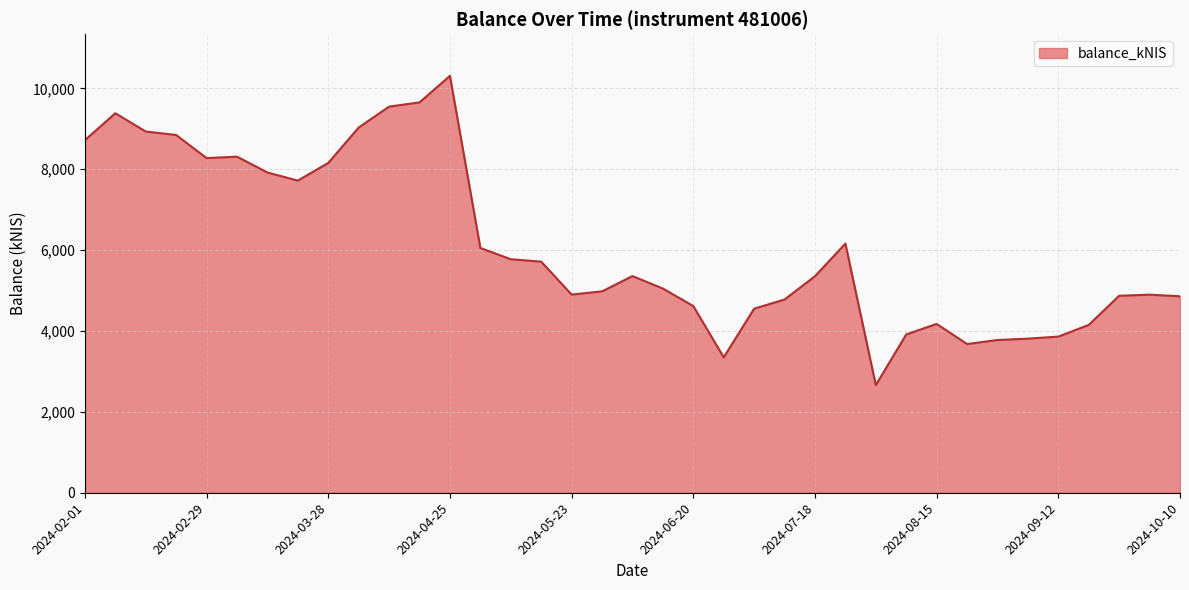

What is the greatest value displayed?

10307.9